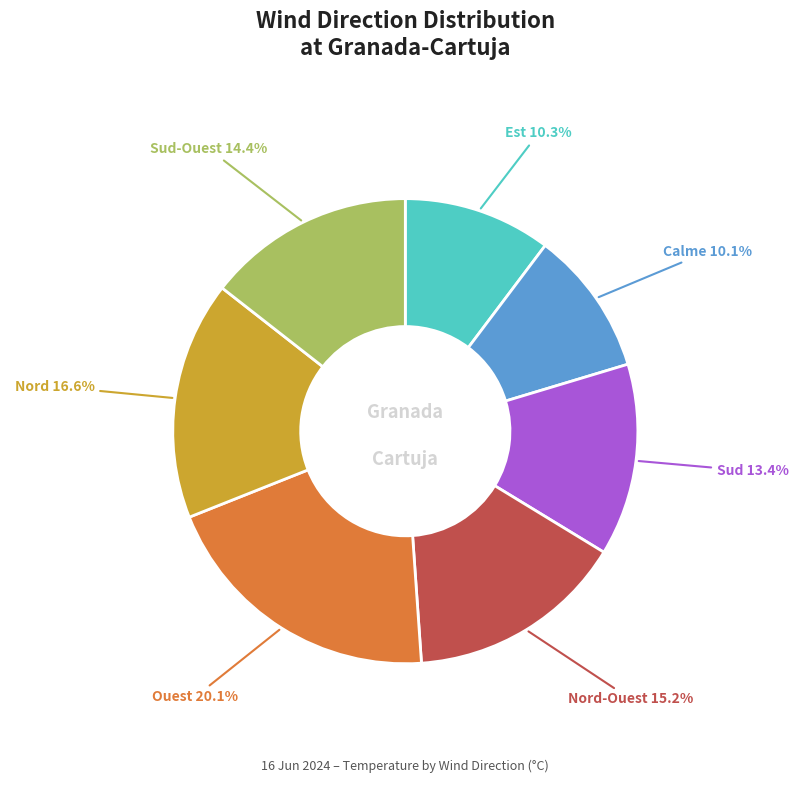

Does any single category account for the majority?

No